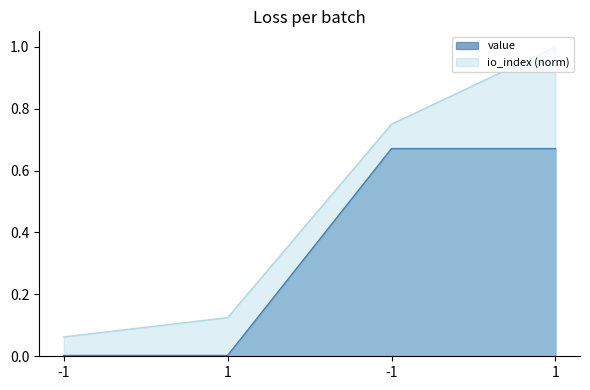

Rank the categories by io_index value from lowest to highest.

-1, 1, -1, 1